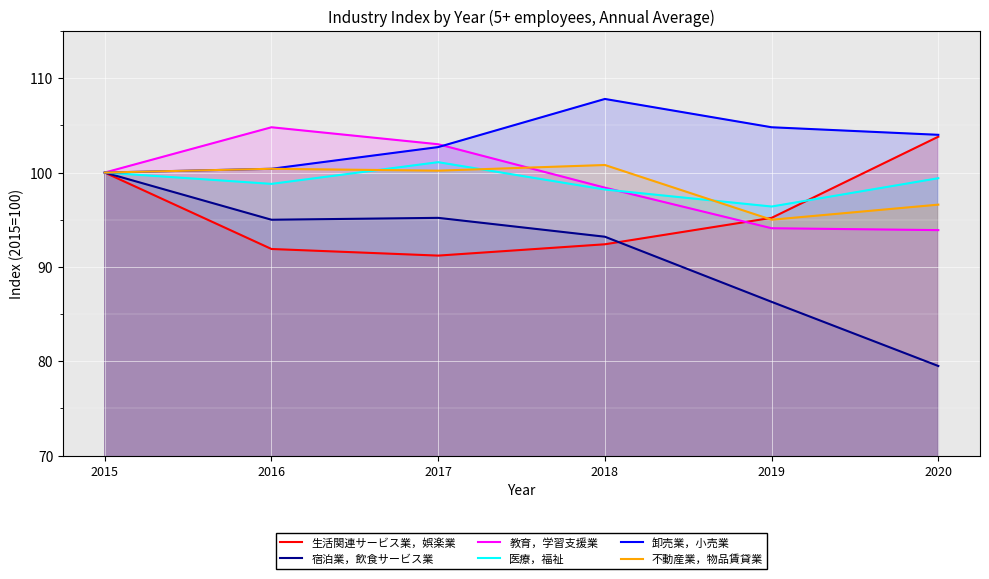

List the series in order of their peak value, lowest first.

宿泊業，飲食サービス業, 不動産業，物品賃貸業, 医療，福祉, 生活関連サービス業，娯楽業, 教育，学習支援業, 卸売業，小売業